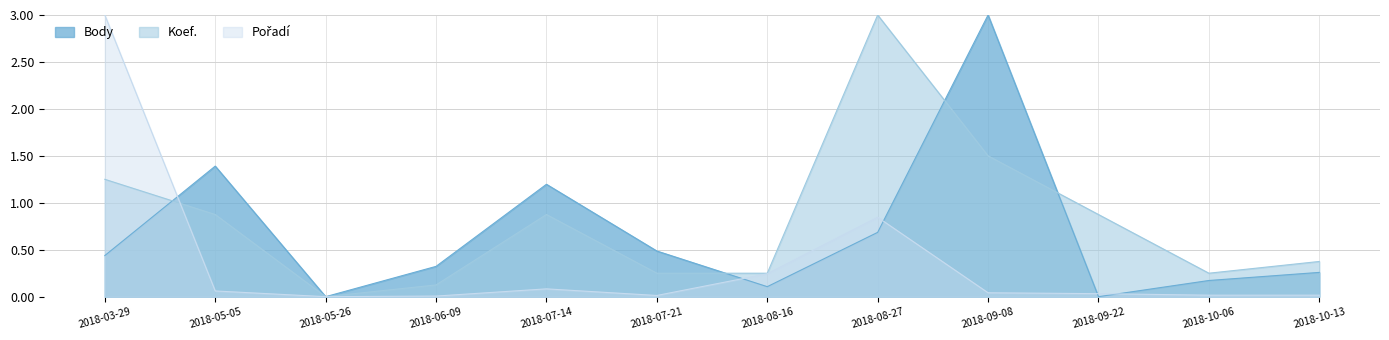

Reading left to right, extract all data points from this chart.

Body: 2018-03-29=0.4	2018-05-05=1.4	2018-05-26=0.0	2018-06-09=0.3	2018-07-14=1.2	2018-07-21=0.5	2018-08-16=0.1	2018-08-27=0.7	2018-09-08=3.0	2018-09-22=0.0	2018-10-06=0.2	2018-10-13=0.3
Koef.: 2018-03-29=1.2	2018-05-05=0.9	2018-05-26=0.0	2018-06-09=0.1	2018-07-14=0.9	2018-07-21=0.2	2018-08-16=0.2	2018-08-27=3.0	2018-09-08=1.5	2018-09-22=0.9	2018-10-06=0.2	2018-10-13=0.4
Pořadí: 2018-03-29=3.0	2018-05-05=0.1	2018-05-26=0.0	2018-06-09=0.0	2018-07-14=0.1	2018-07-21=0.0	2018-08-16=0.2	2018-08-27=0.8	2018-09-08=0.0	2018-09-22=0.0	2018-10-06=0.0	2018-10-13=0.0